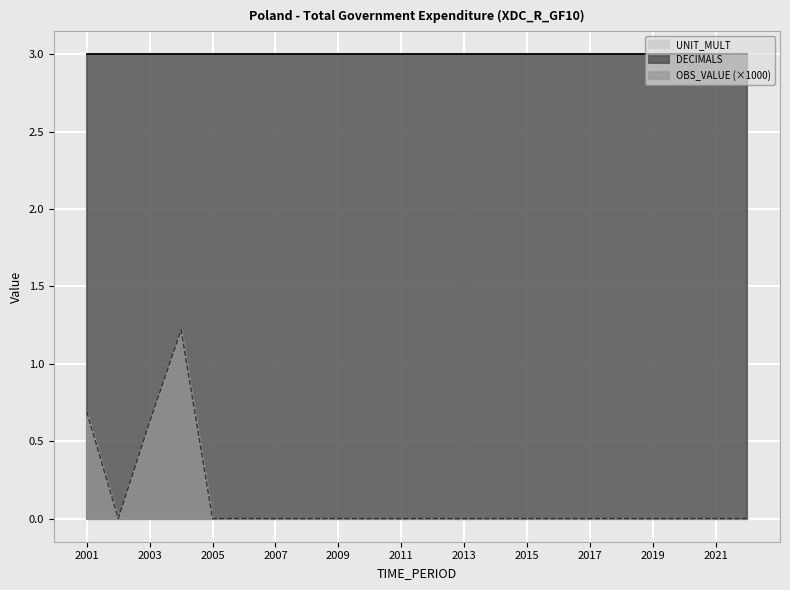

Which series has the widest spread of values?

OBS_VALUE (×1000)